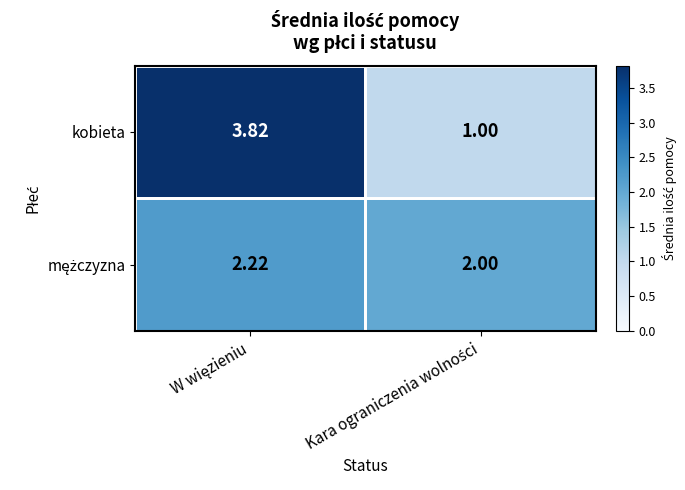

Which series has the widest spread of values?

kobieta